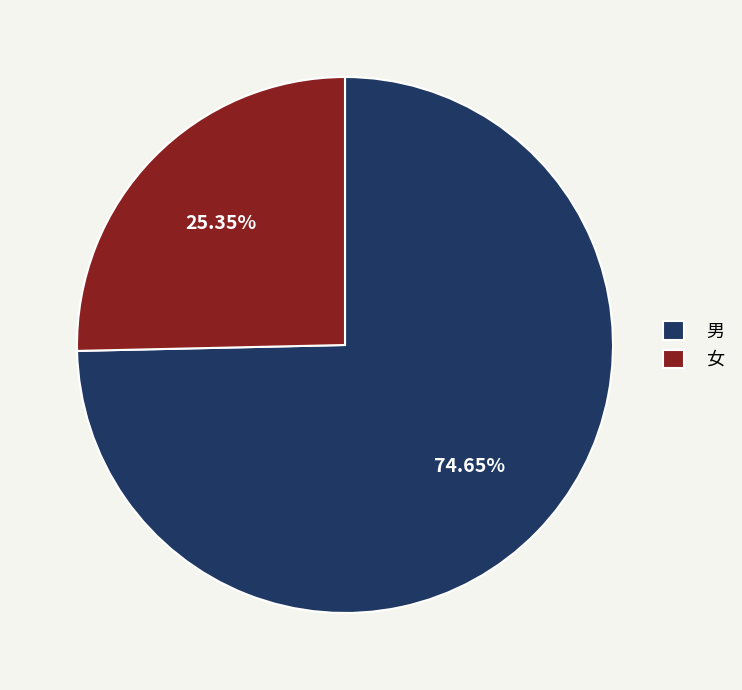

Is 女 the majority of the pie?

No